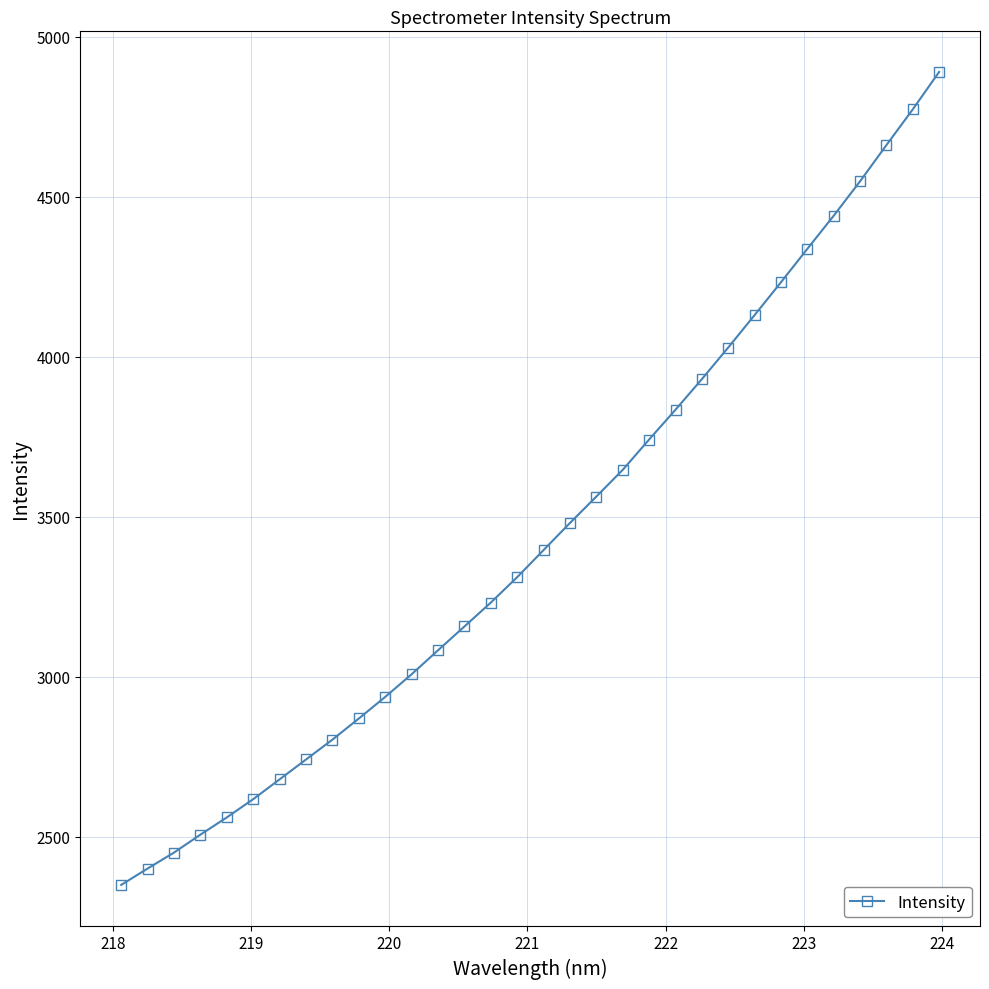

What is the value of the 9th point from the left?

2804.2